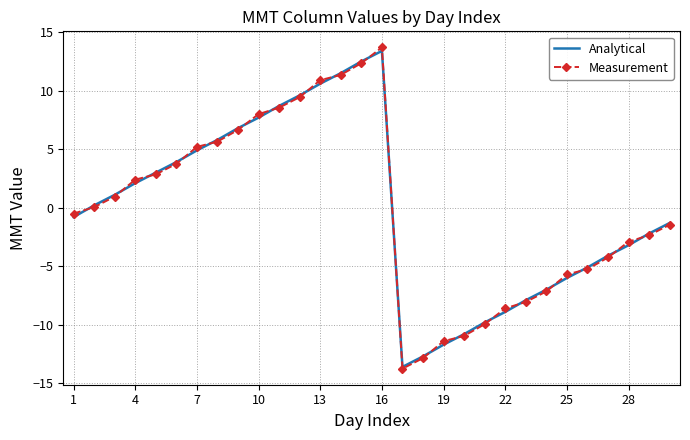

Which series has the widest spread of values?

Measurement